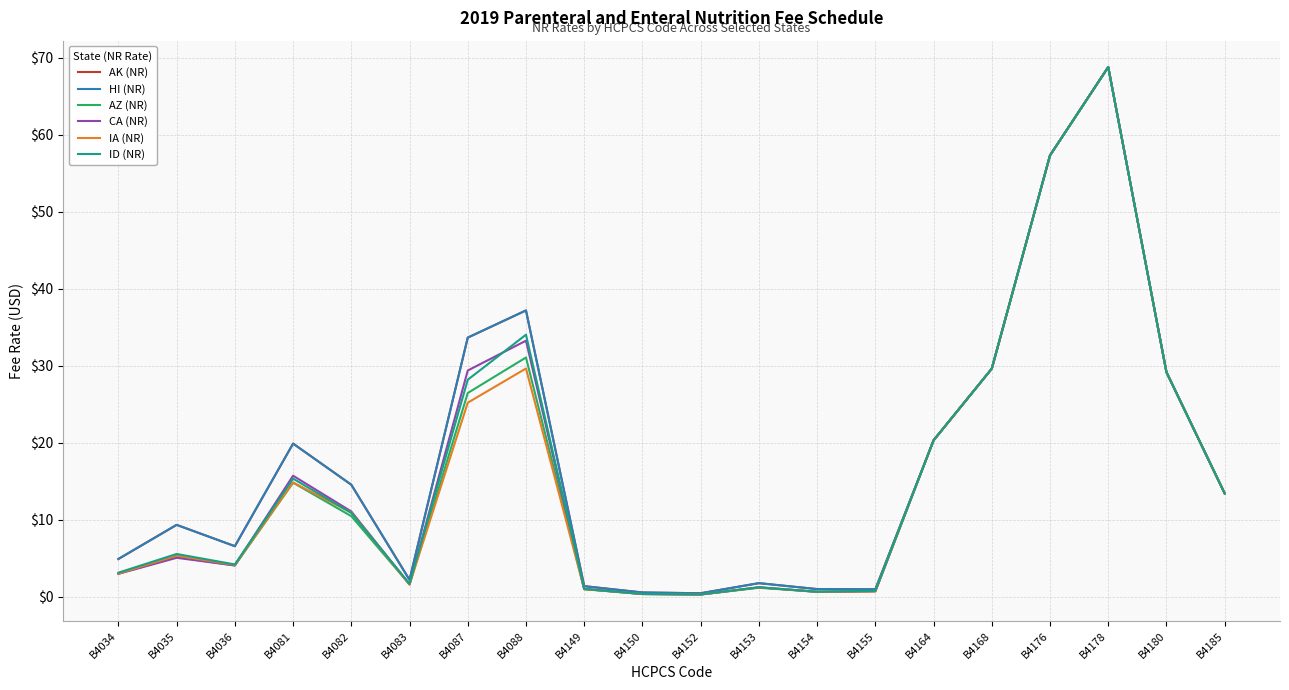

True or false: ID (NR) and AZ (NR) cross at least once.

False